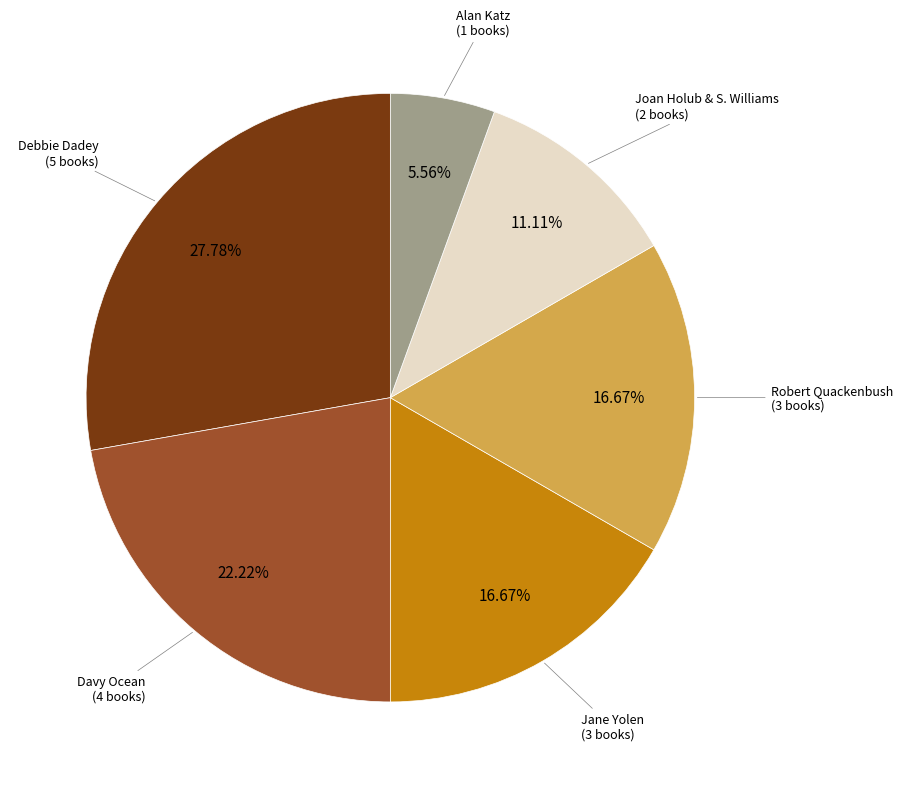

Between Davy Ocean and Debbie Dadey, which is larger?

Debbie Dadey